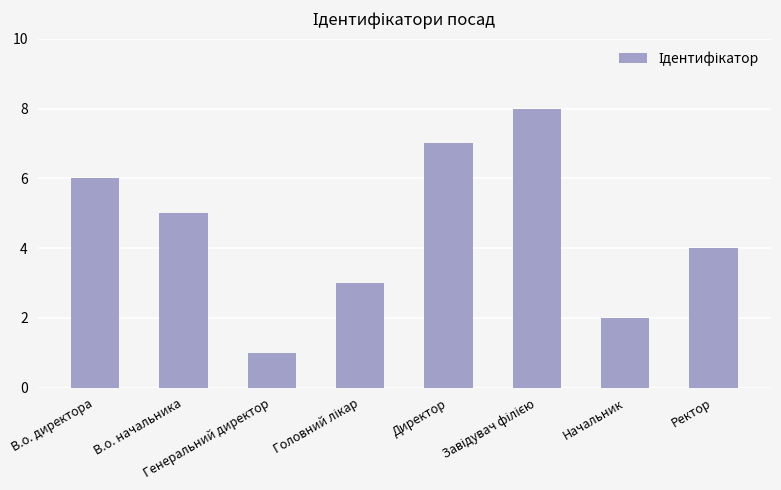

Count the values in the range 3 to 7.

5